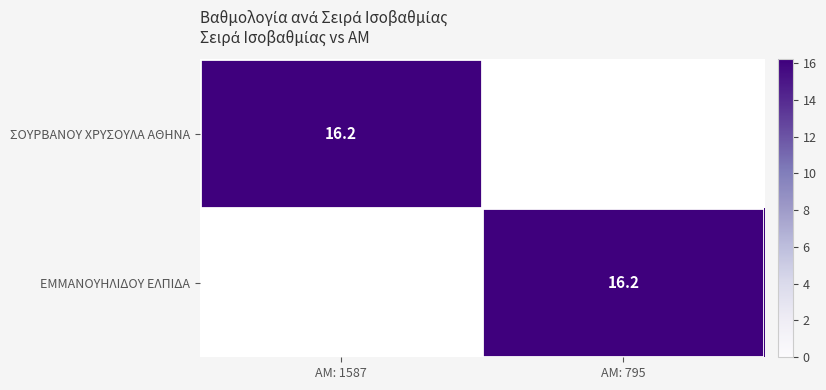

True or false: ΣΟΥΡΒΑΝΟΥ ΧΡΥΣΟΥΛΑ ΑΘΗΝΑ has a value of 16.2 at ΑΜ: 1587.

True